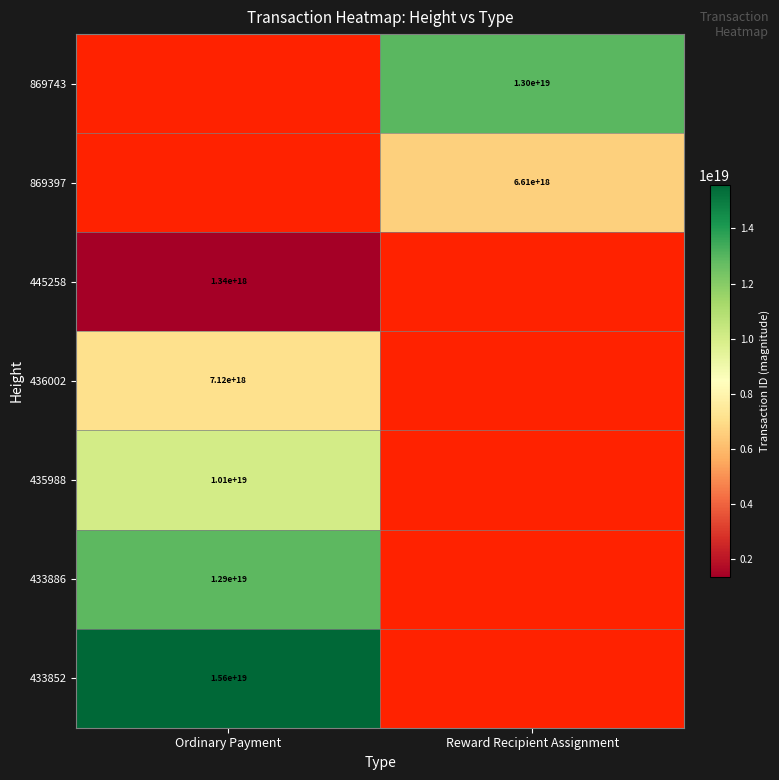

Is the value of 869743 at Reward Recipient Assignment greater than the value of 433886 at Ordinary Payment?

Yes